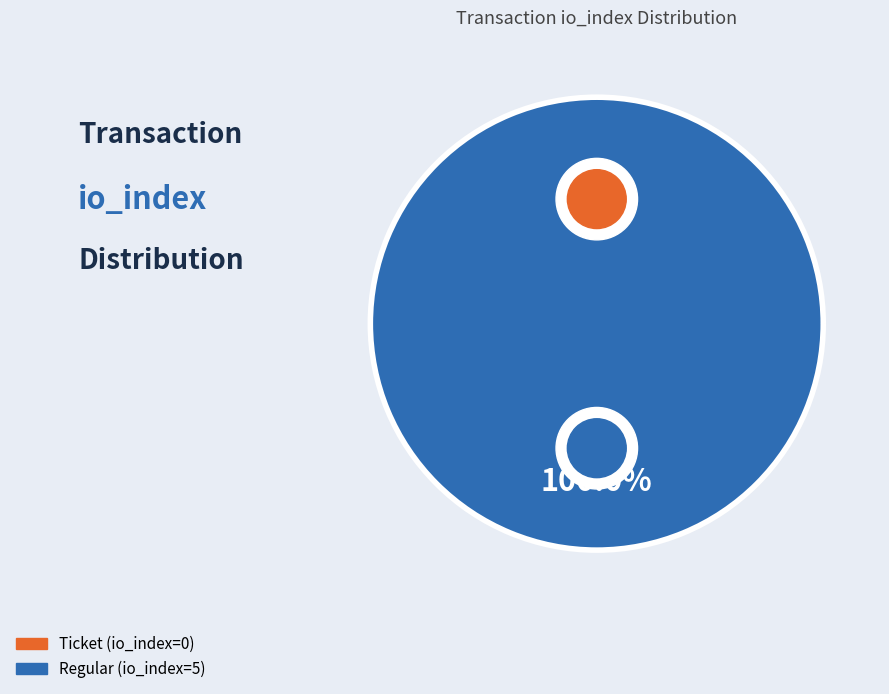

Which slice is the smallest?

Ticket (io_index=0)